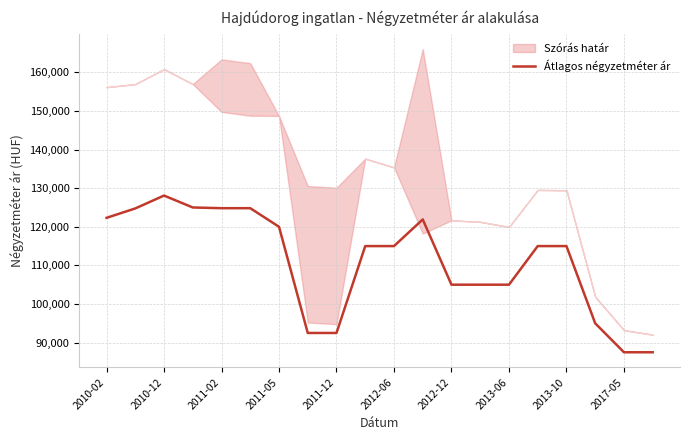

Which category has the highest value in the Átlagos négyzetméter ár series?

2010-12